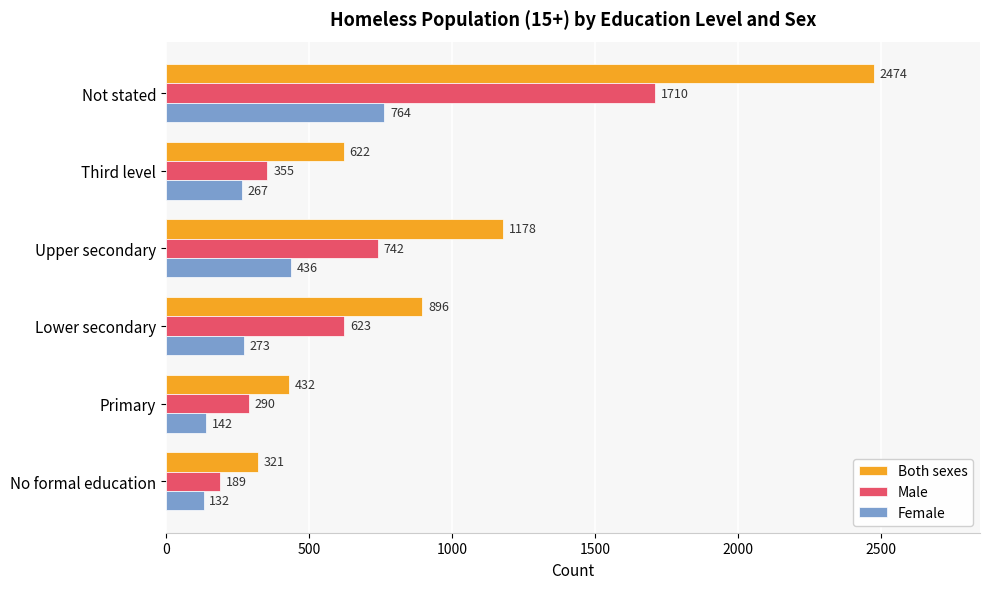

Is it true that Both sexes equals 1501 at Not stated?

False